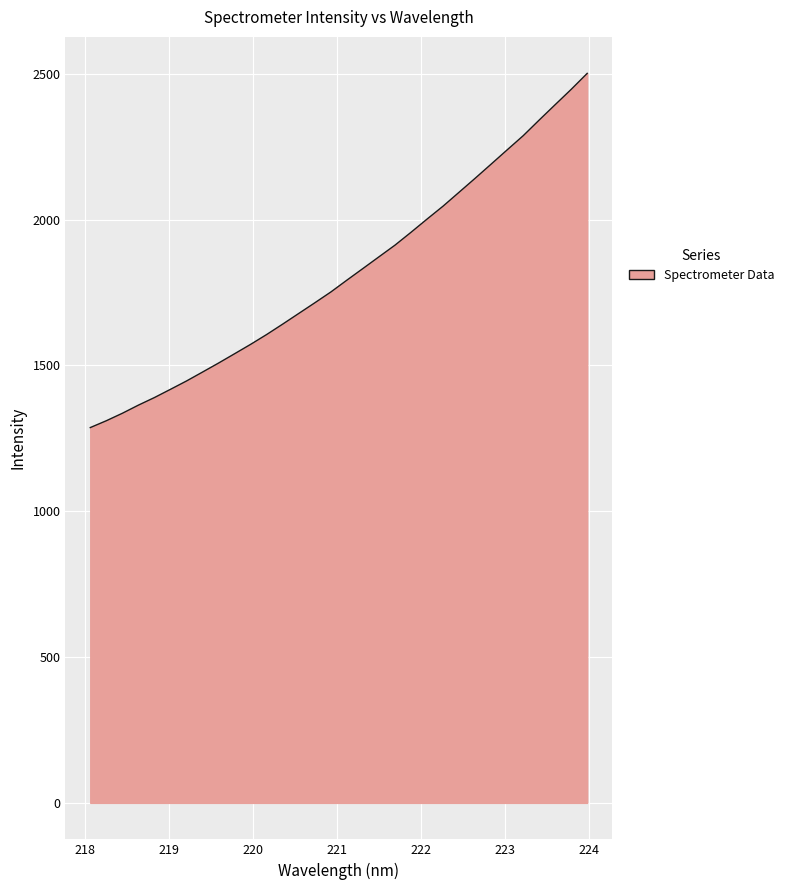

What is the maximum value shown in the chart?

2501.7